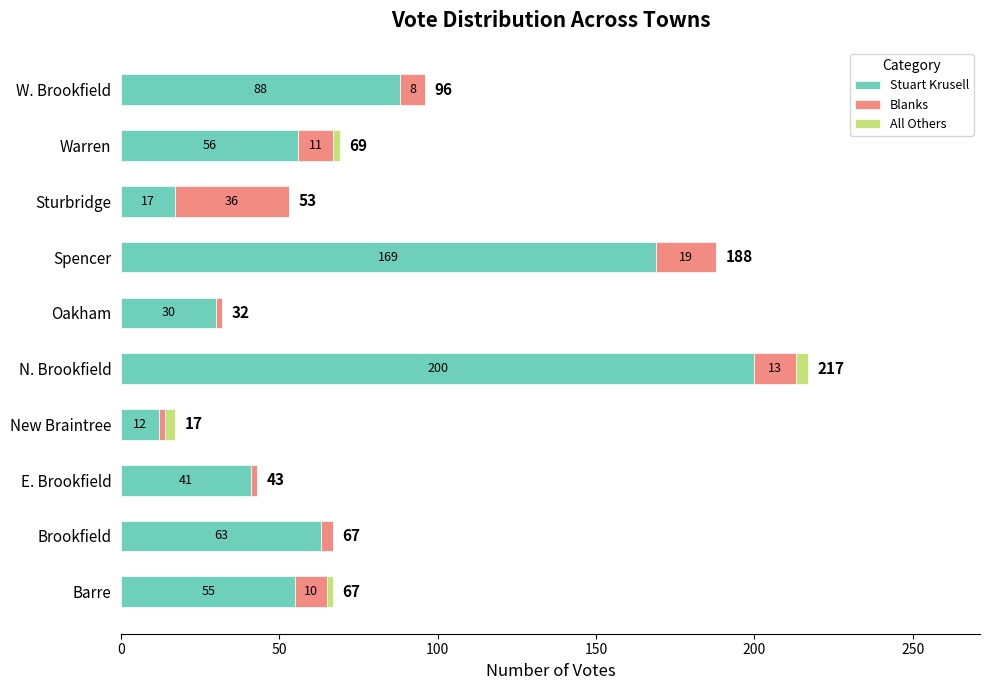

What is the maximum value for Stuart Krusell?

200